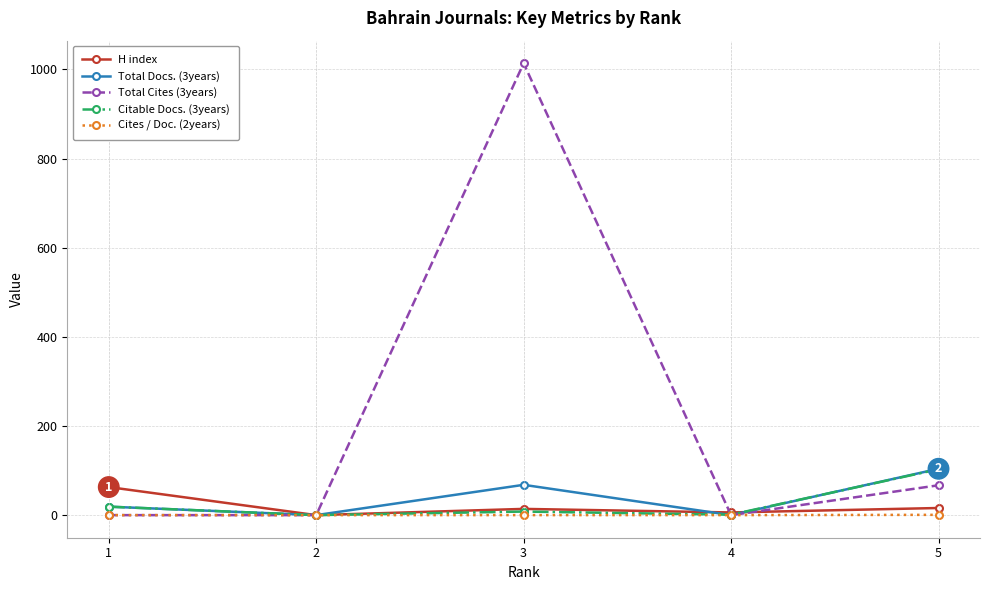

True or false: Citable Docs. (3years) has more than 1 points higher than both neighbors.

False